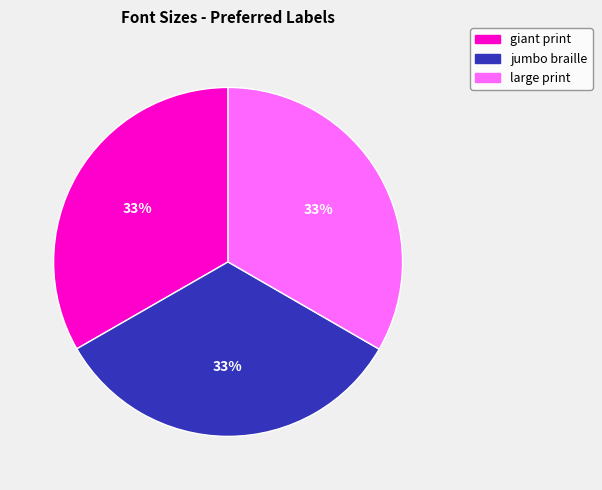

Is there a majority slice in this chart?

No